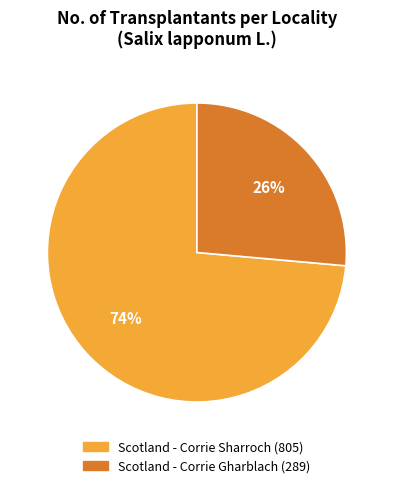

Which category accounts for the majority?

Scotland - Corrie Sharroch (805)